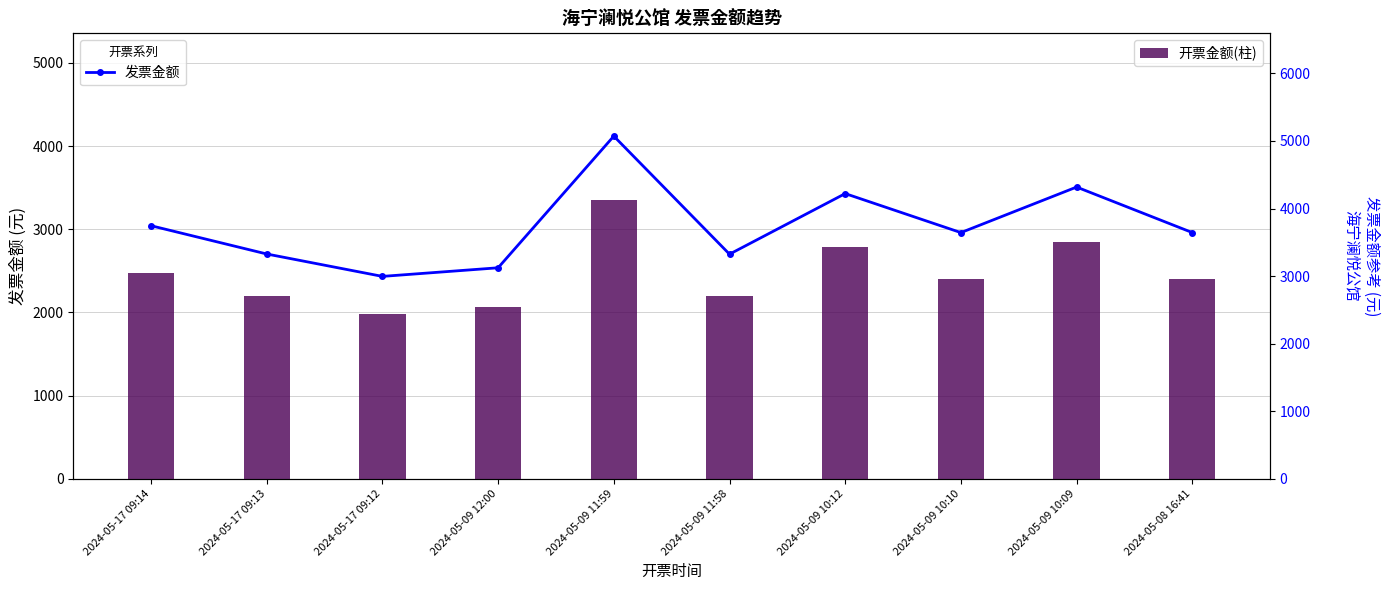

List the series in order of their peak value, highest first.

发票金额, 开票金额(柱)